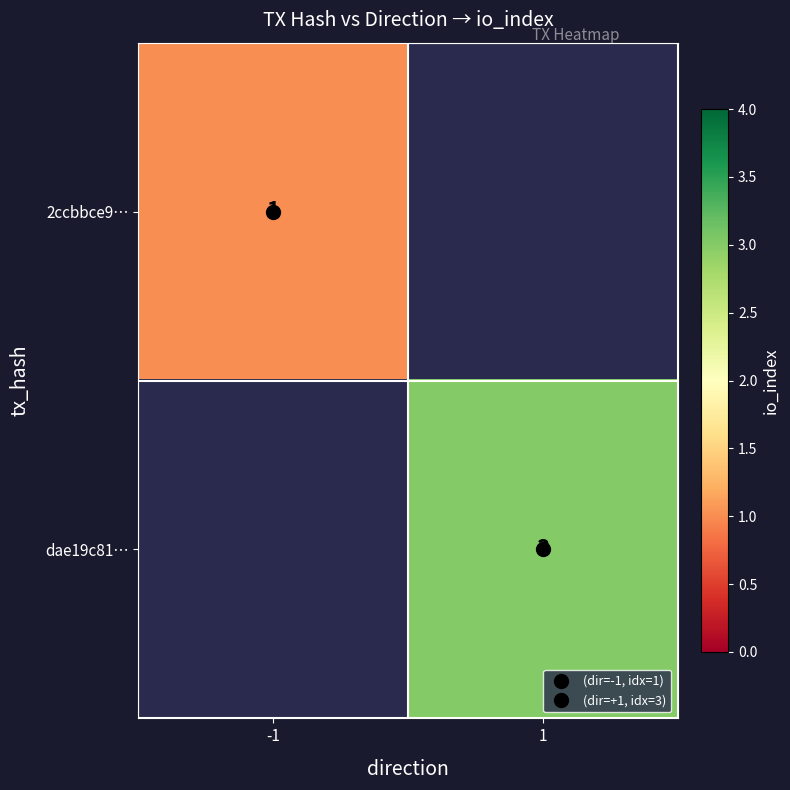

How many values in 2ccbbce9… are above zero?

1